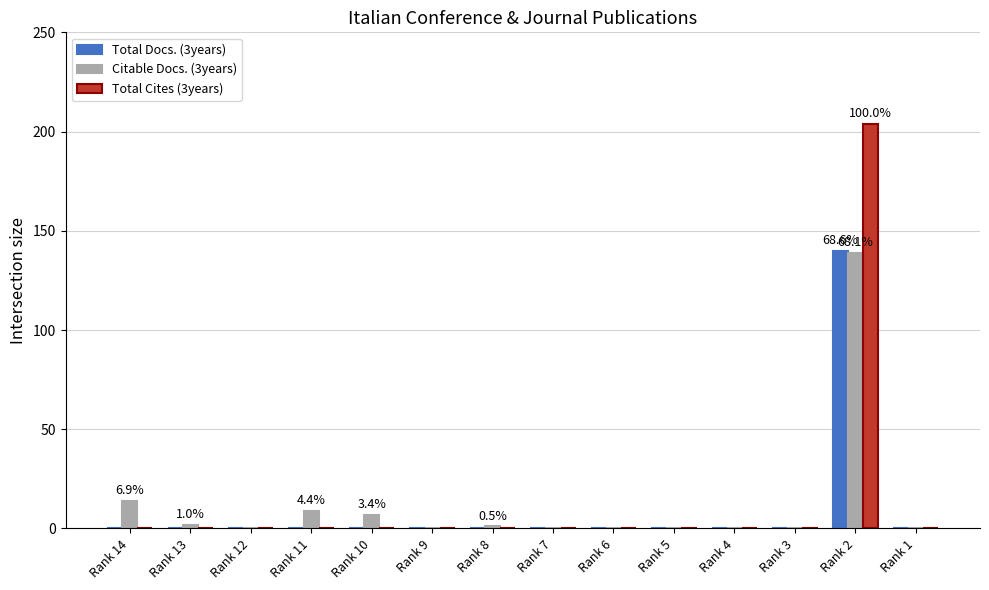

What is the maximum value shown in the chart?

204